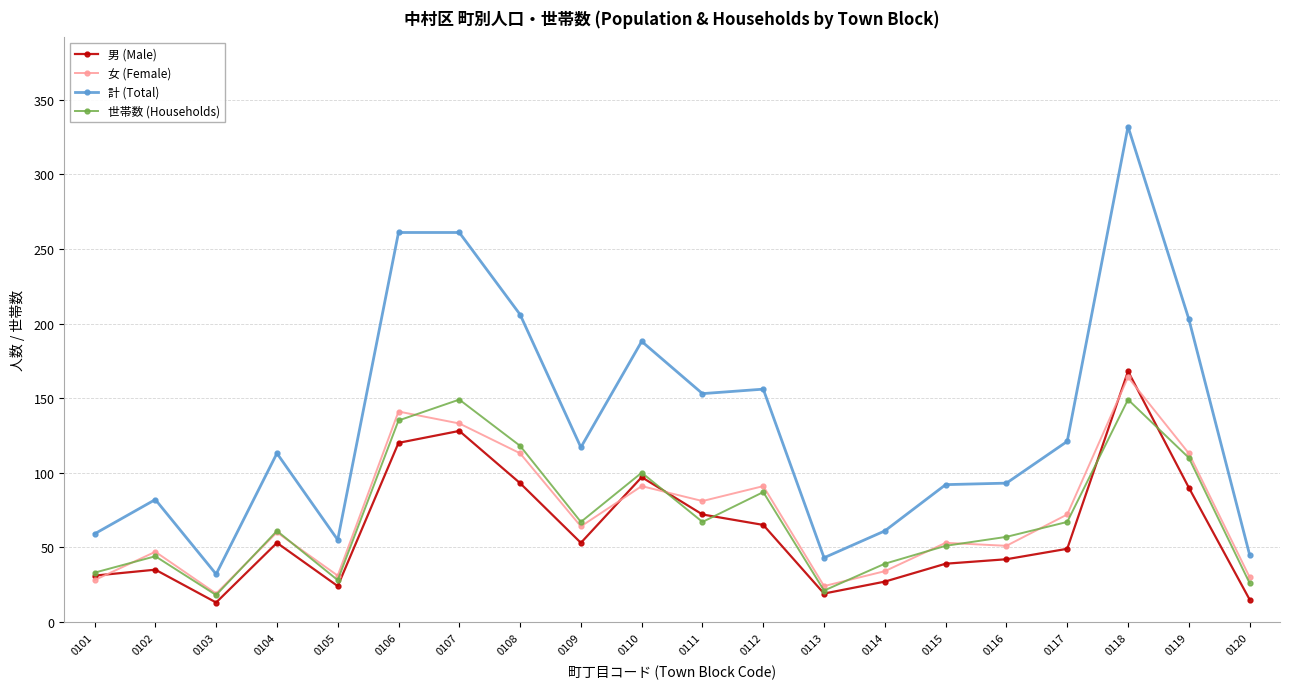

Which label corresponds to the largest value in the chart?

0118